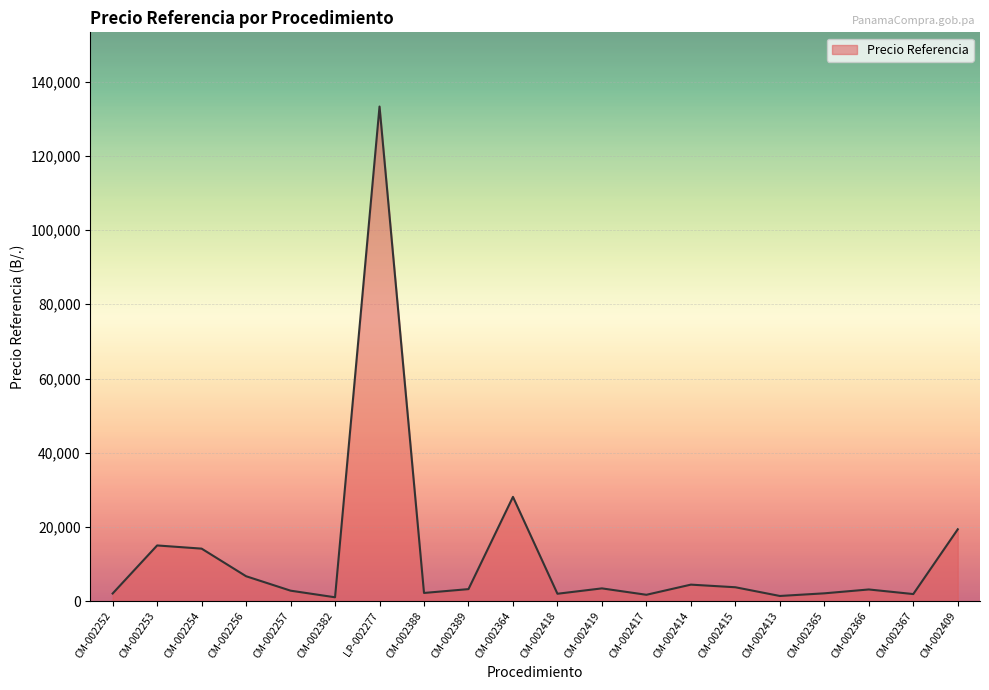

At which category does the chart reach its peak across all series?

LP-002277